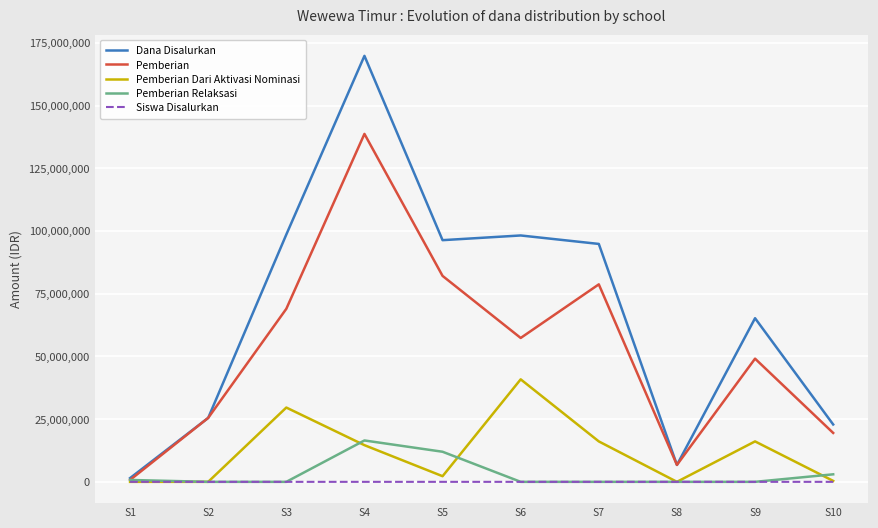

Which series has the widest spread of values?

Dana Disalurkan